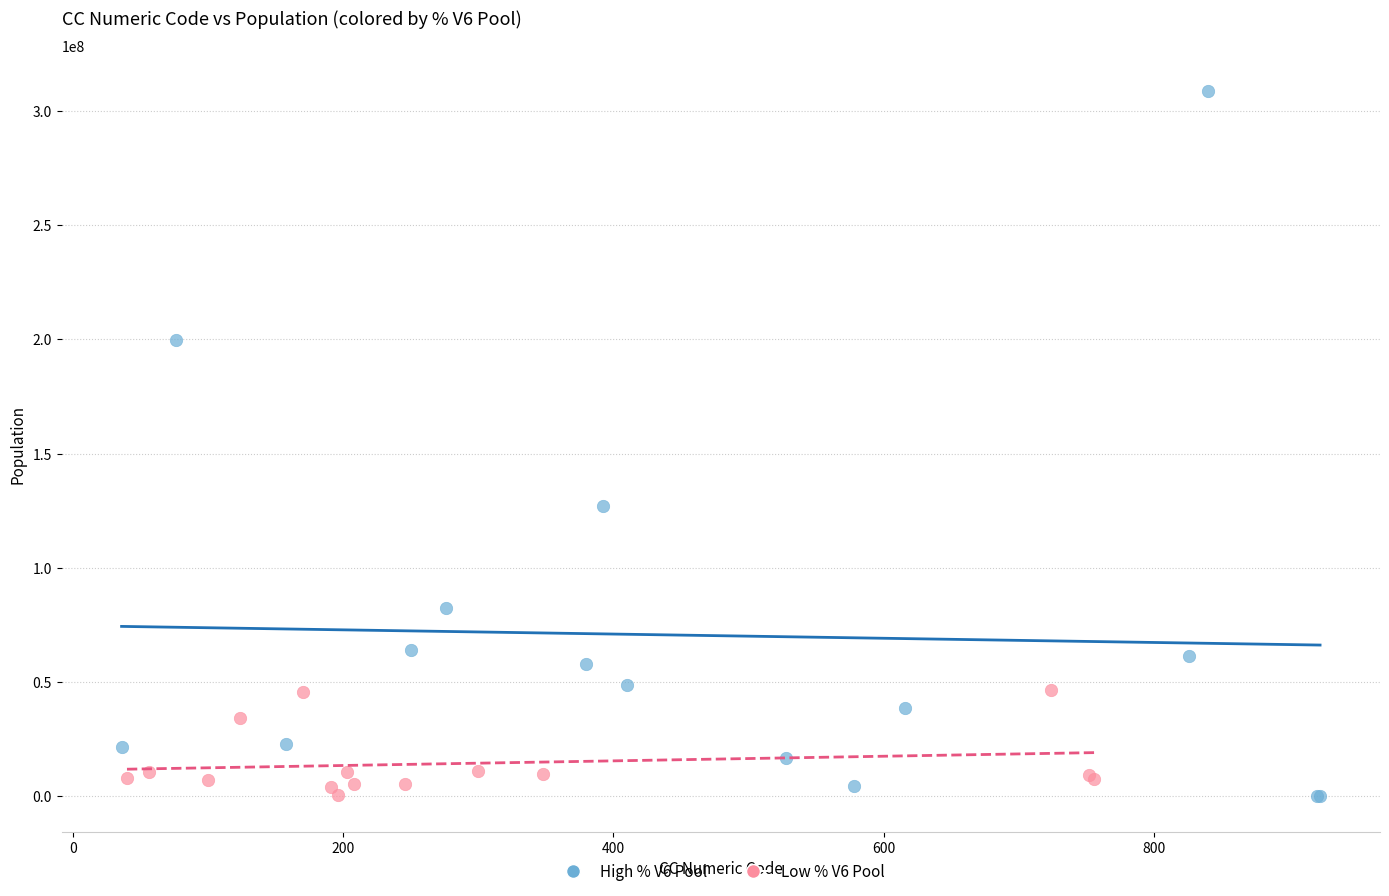

Which series reaches the maximum Y coordinate?

High % V6 Pool